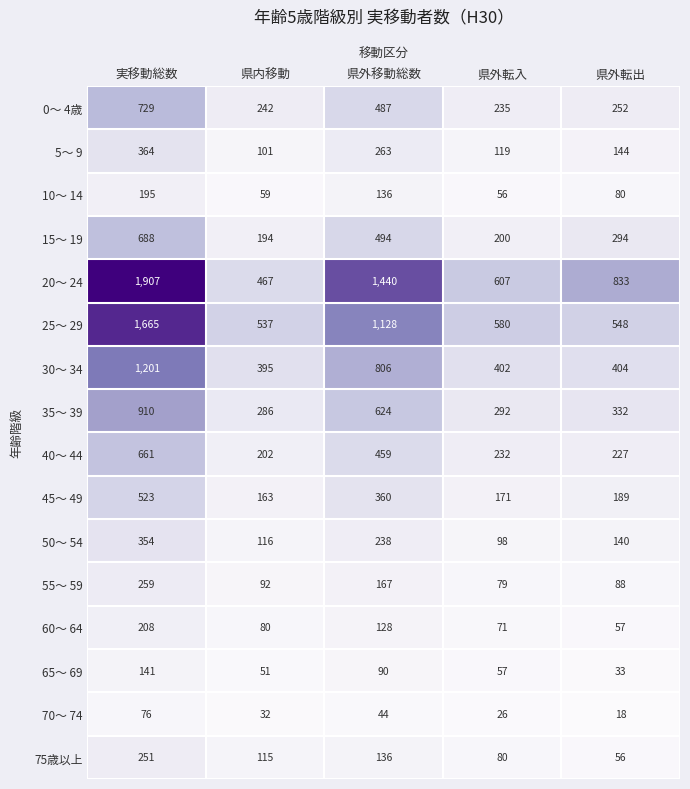

Which category has the highest value across all series?

実移動総数